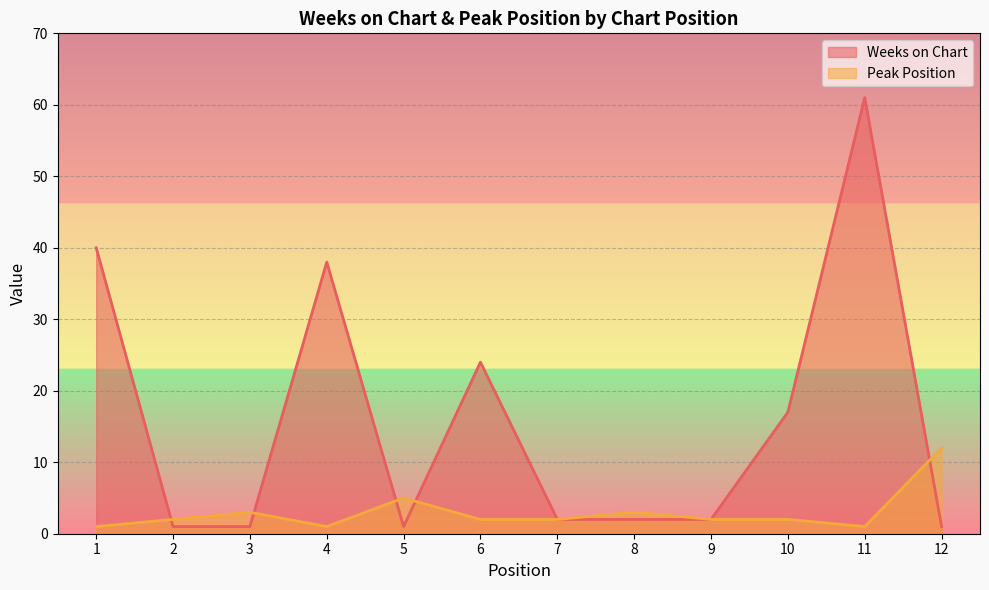

What is the spread (max minus min) of values at 8?

1